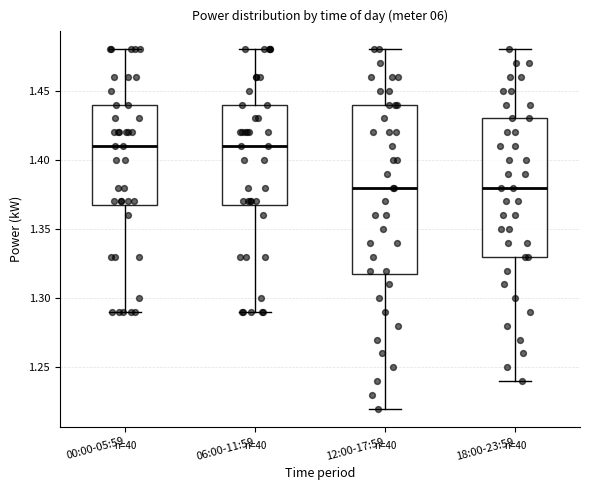

Reading left to right, transcribe this box plot: for each box, give where its median line is, the range the box spans, and where its two whiskers end, as read against the y-axis. The values are not printed on the chart, so give them approximately, as read against the axis.

00:00-05:59: median 1.41, box 1.37 to 1.44, whiskers 1.29 to 1.48
06:00-11:59: median 1.41, box 1.37 to 1.44, whiskers 1.29 to 1.48
12:00-17:59: median 1.38, box 1.32 to 1.44, whiskers 1.22 to 1.48
18:00-23:59: median 1.38, box 1.33 to 1.43, whiskers 1.24 to 1.48